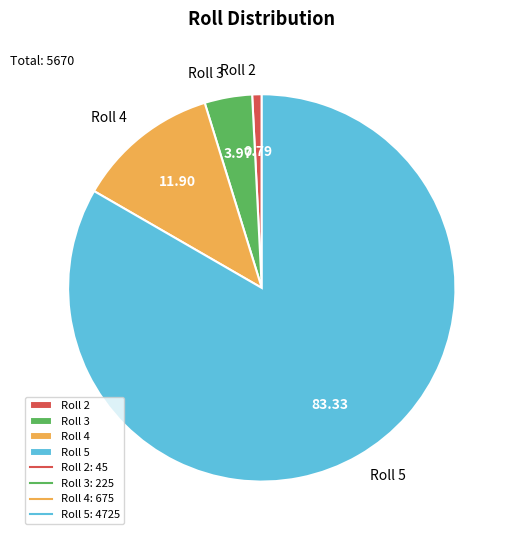

Does any single category account for the majority?

Yes